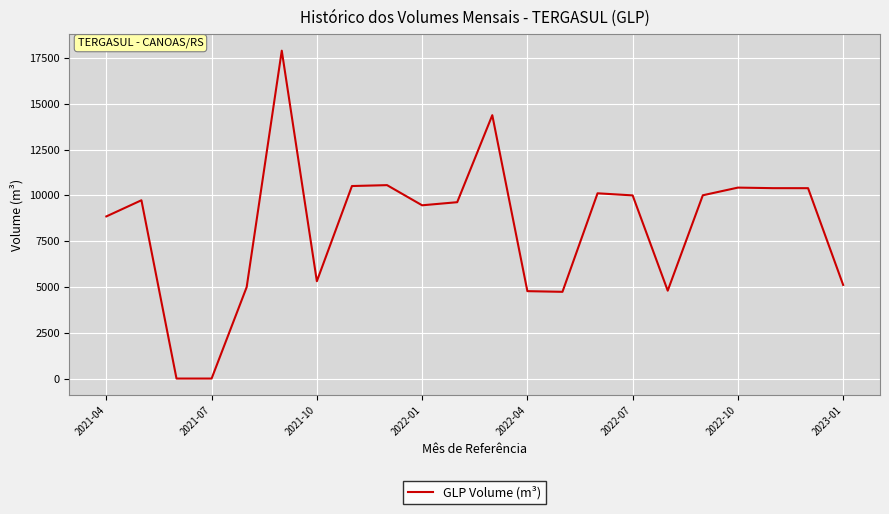

What is the difference between the maximum and minimum values?

17900.3